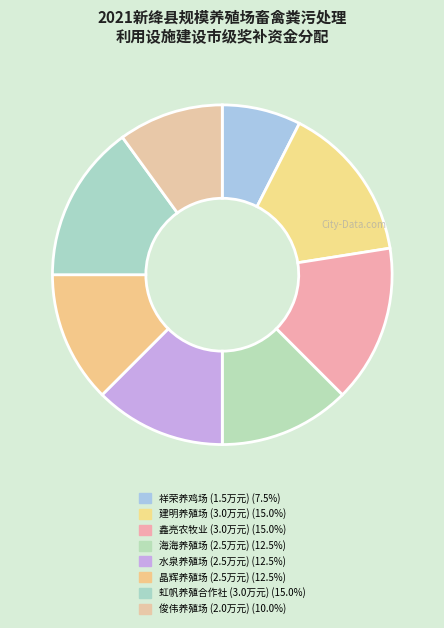

What is the largest slice in the pie chart?

新绛县建明养殖场